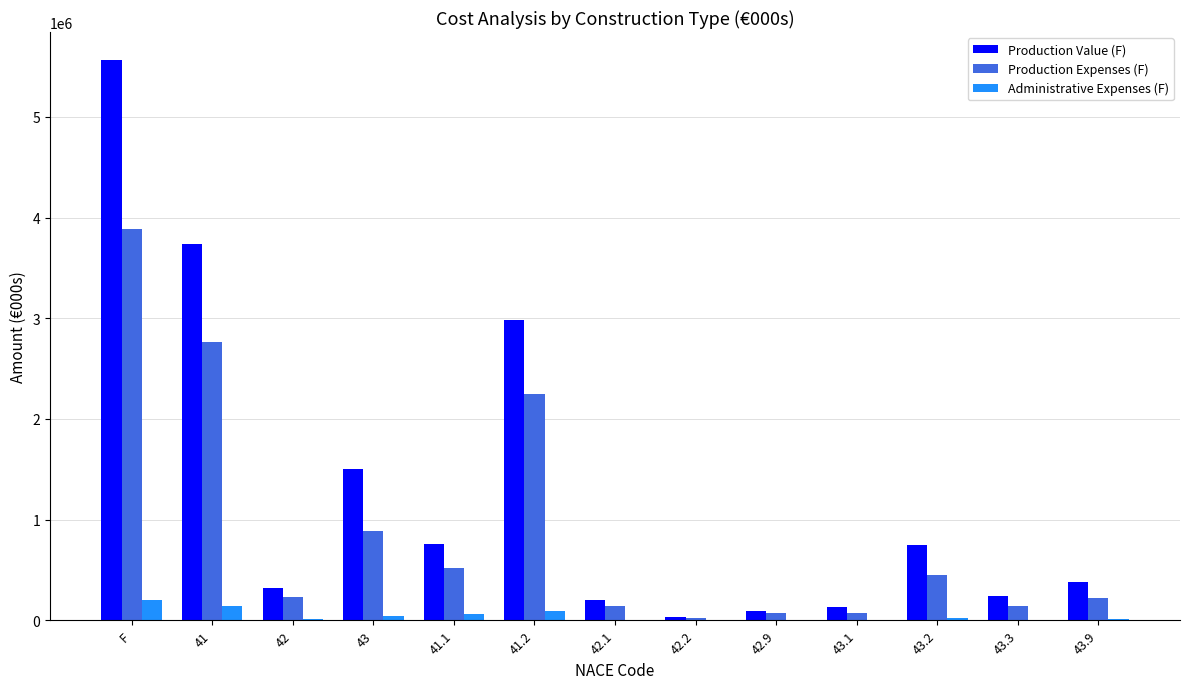

True or false: Production Expenses (F) has a value of 2764170 at 41.

True